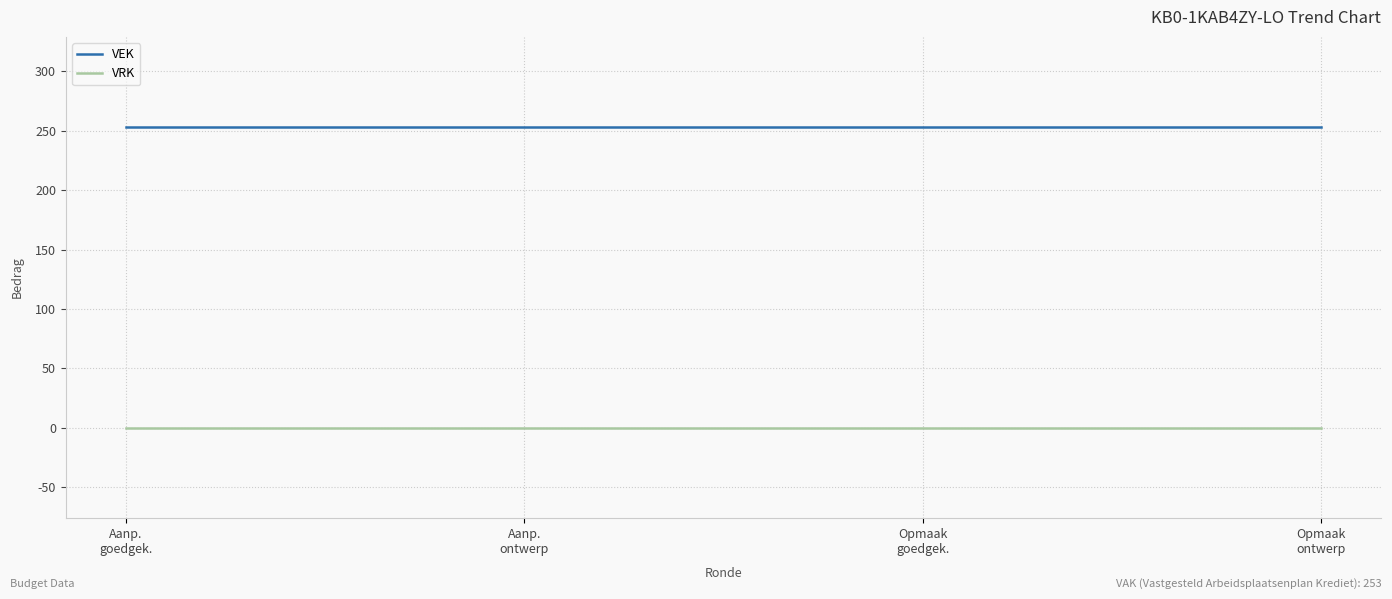

True or false: VEK has more than 2 interior local peaks.

False